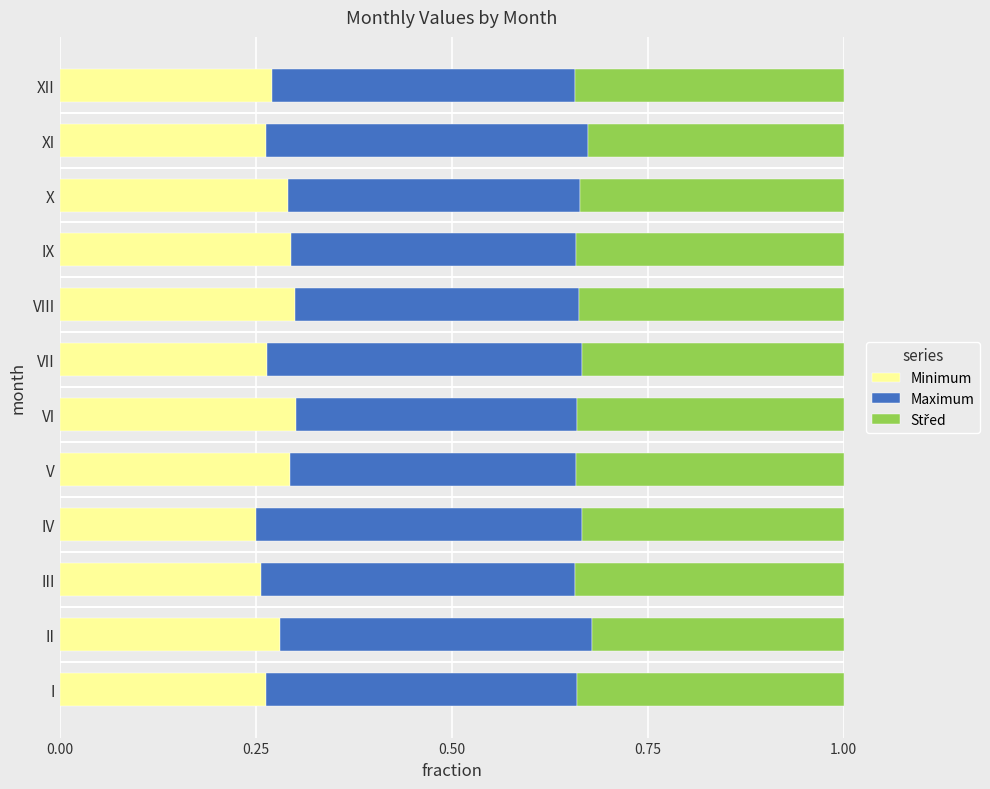

What is the total value across all series at VIII?

1.0